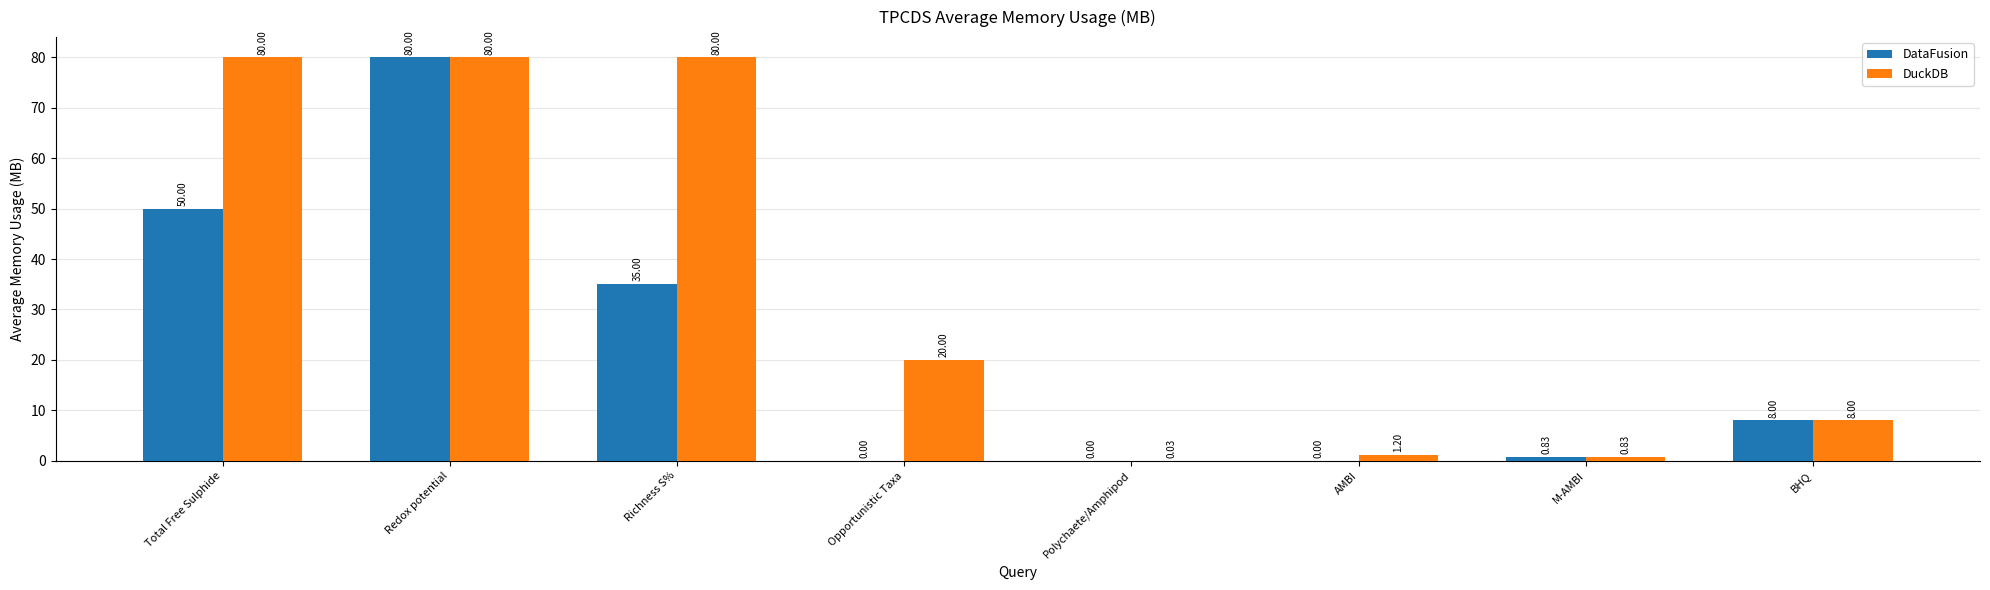

How many categories are shown in the chart?

8